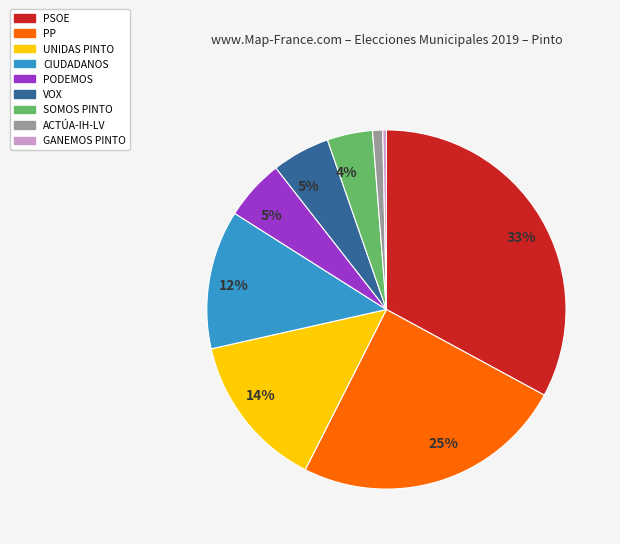

To the nearest percent, what is the average slice percentage?

11%